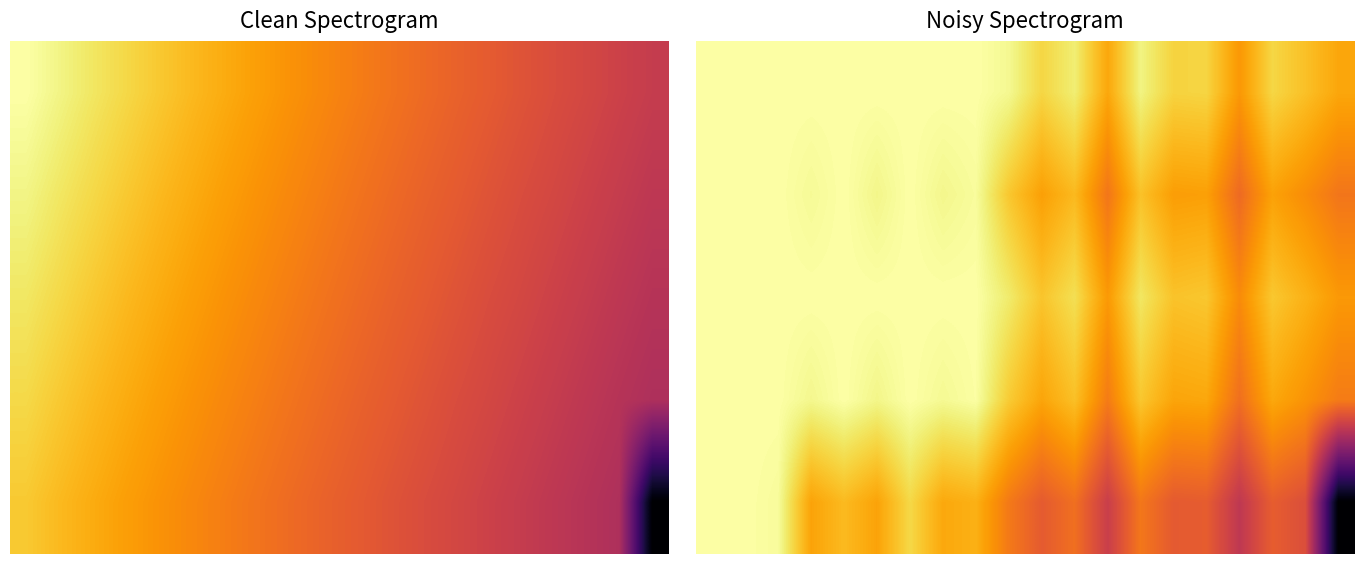

At which category does the chart reach its minimum across all series?

19